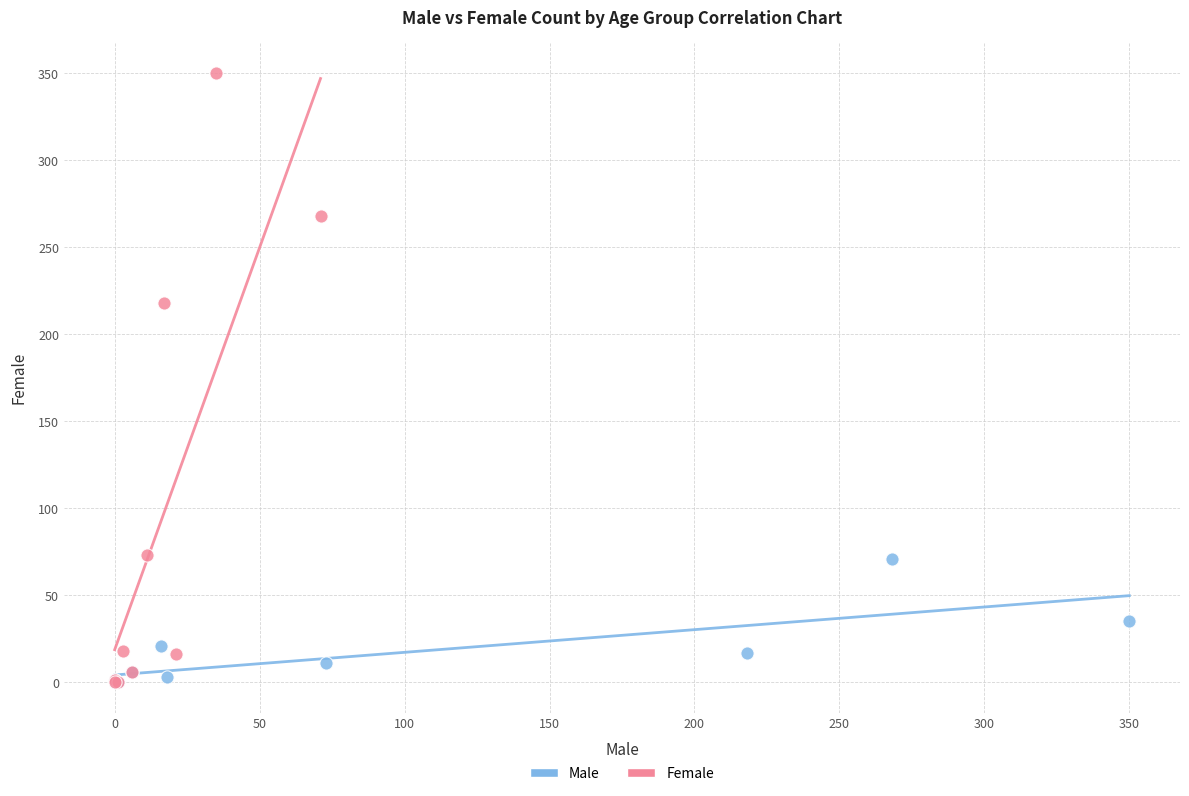

Which series contains the highest Y value?

Female